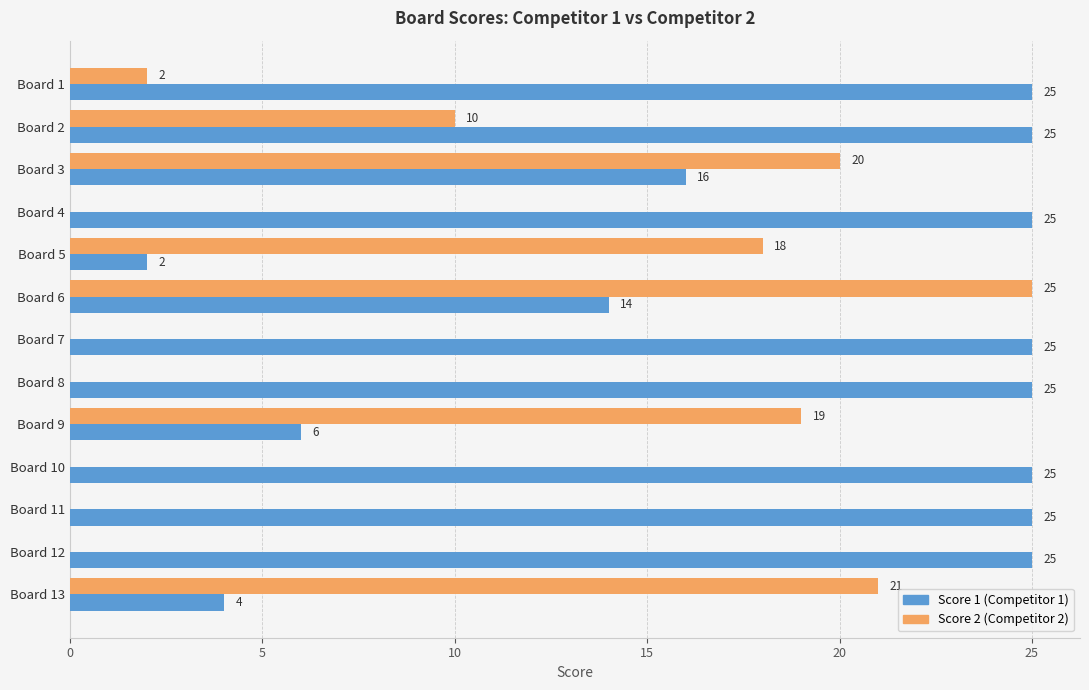

What is the sum of the Score 2 (Competitor 2) values at Board 9 and Board 1?

21